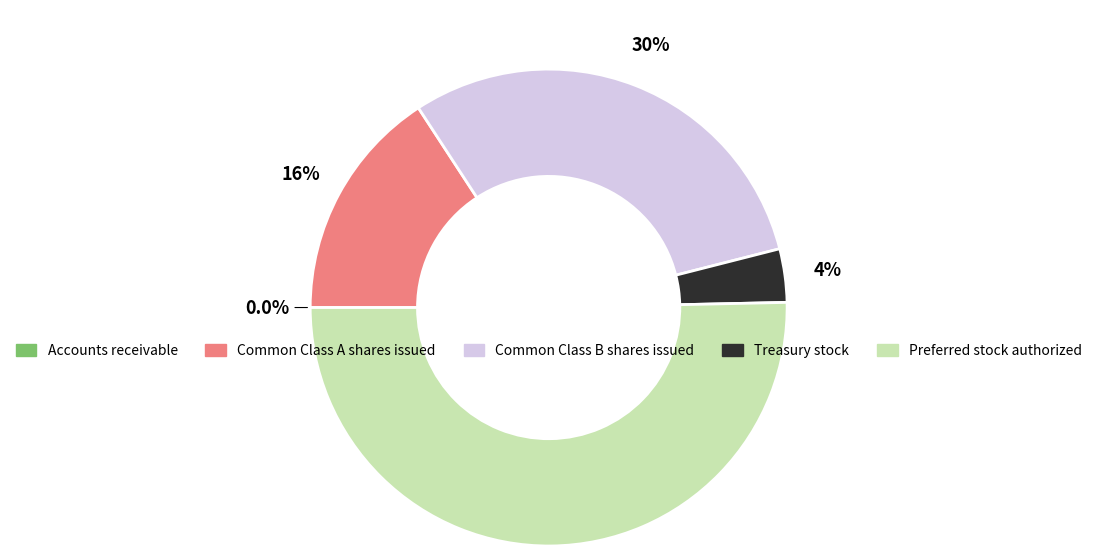

What percentage is the Common Class B shares issued slice, to the nearest percent?

30%